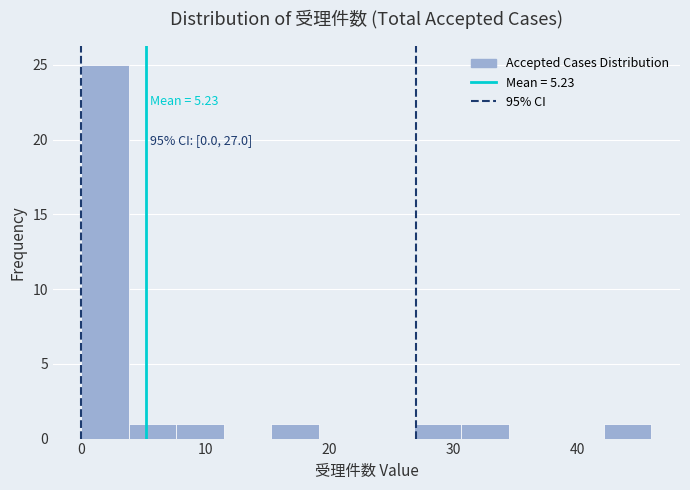

Around what value on the x-axis is the tallest bar? Give the approximate position of its centre, as read against the axis.

2